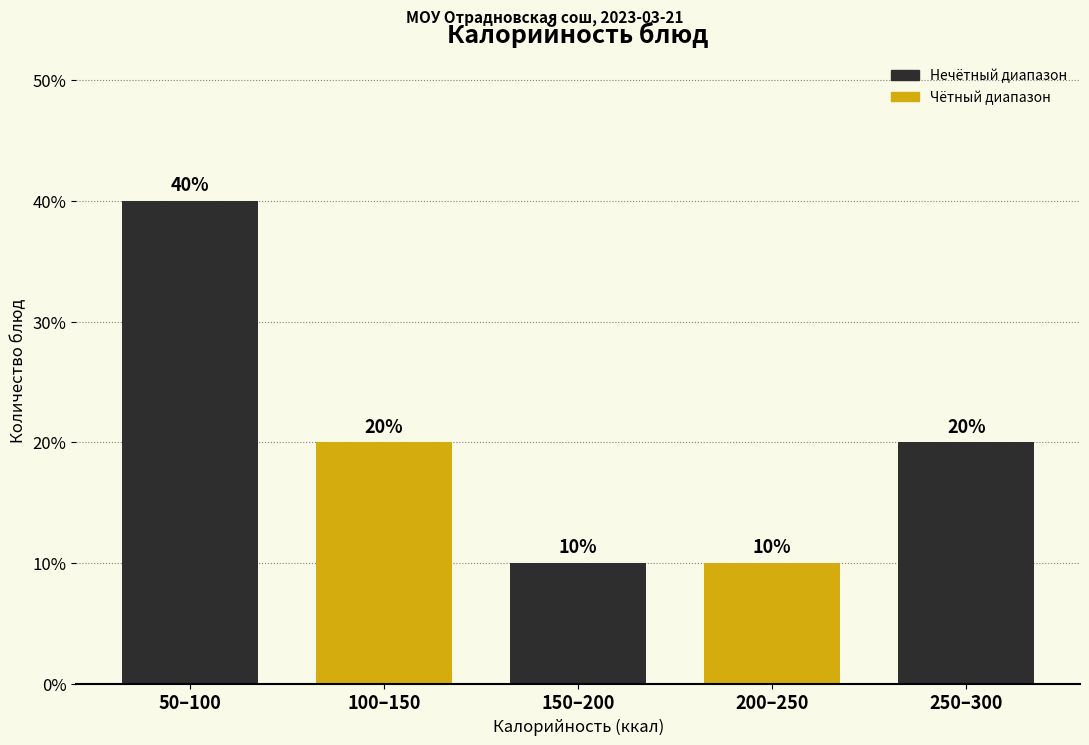

Reading right to left, extract all data points from this chart.

20	10	10	20	40